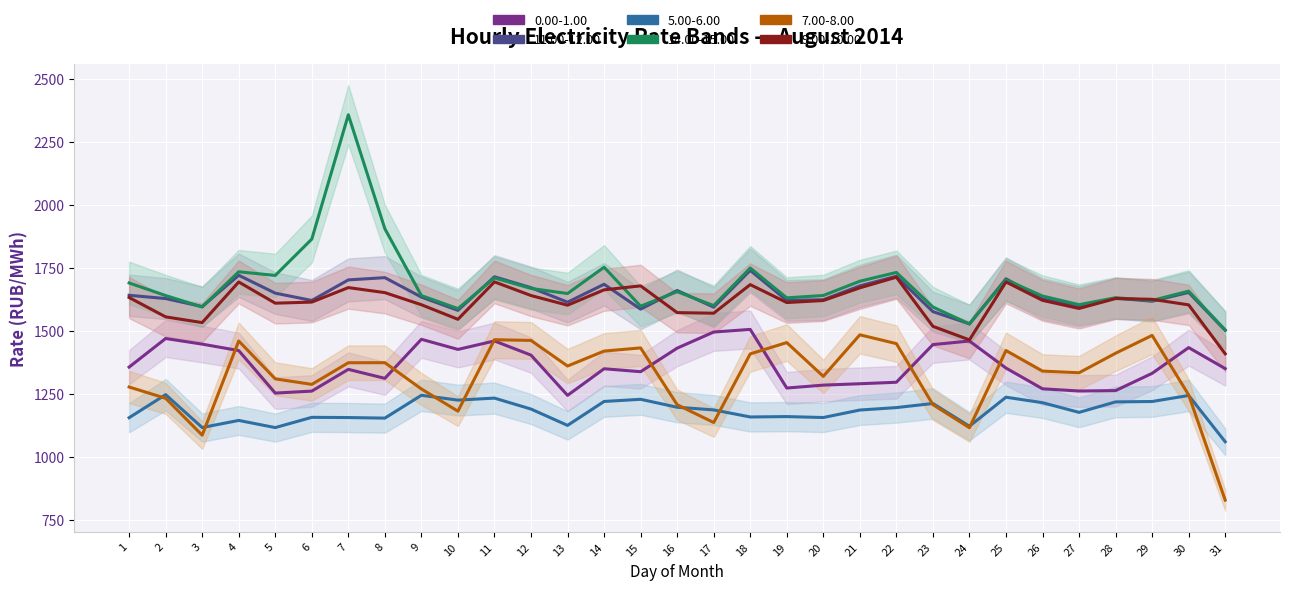

Which label corresponds to the smallest value in the chart?

31